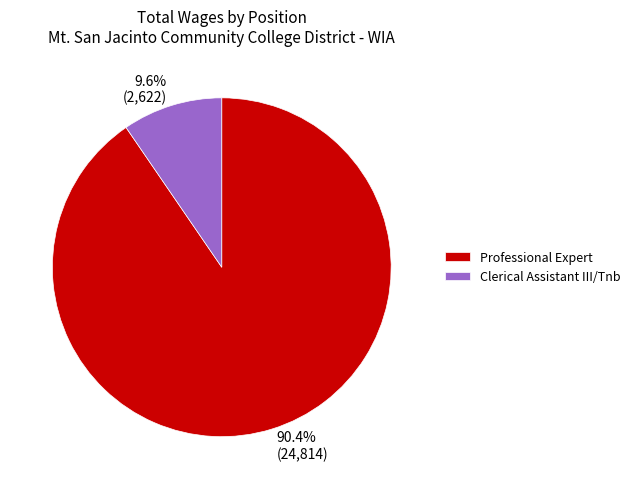

Do Clerical Assistant III/Tnb and Professional Expert together represent more than half of the pie?

Yes